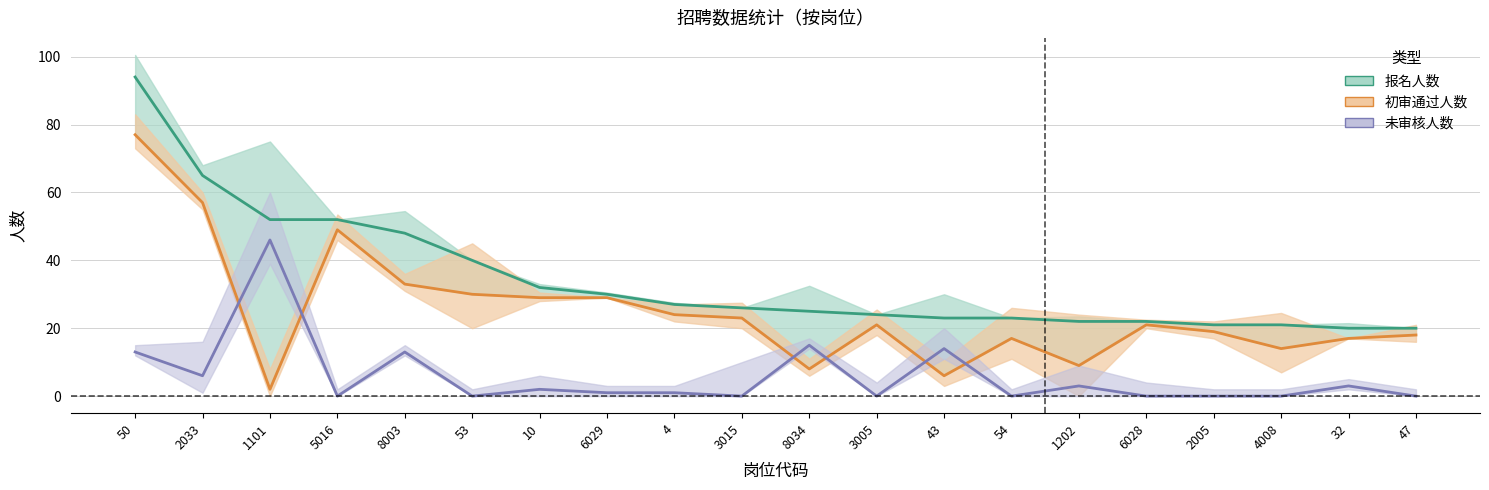

What is the difference between the maximum and minimum values in the 未审核人数 series?

46